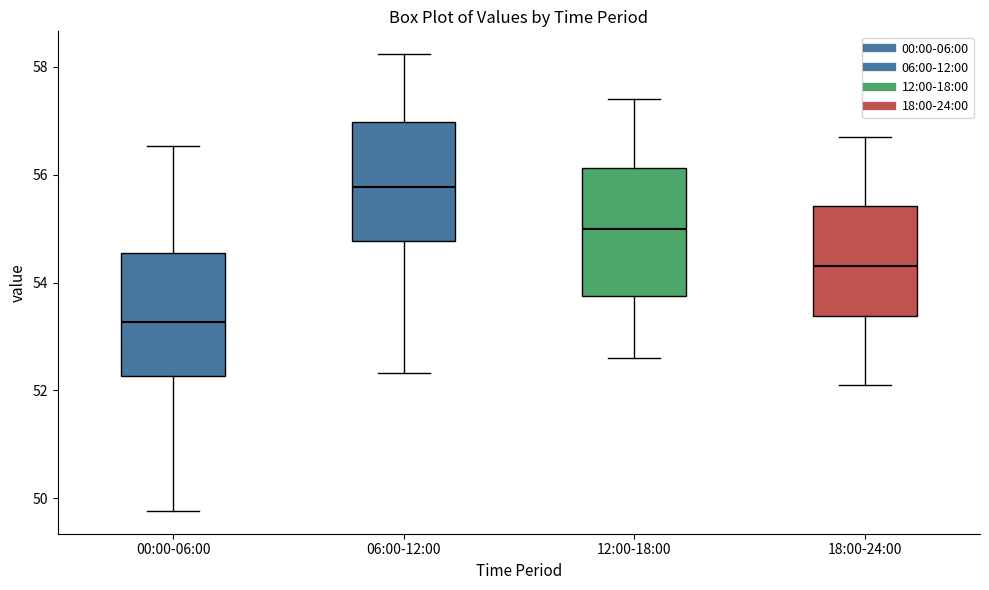

Where is the lower edge of the box for 06:00-12:00 on the y-axis? The values are not printed on the chart, so give them approximately, as read against the axis.

54.8